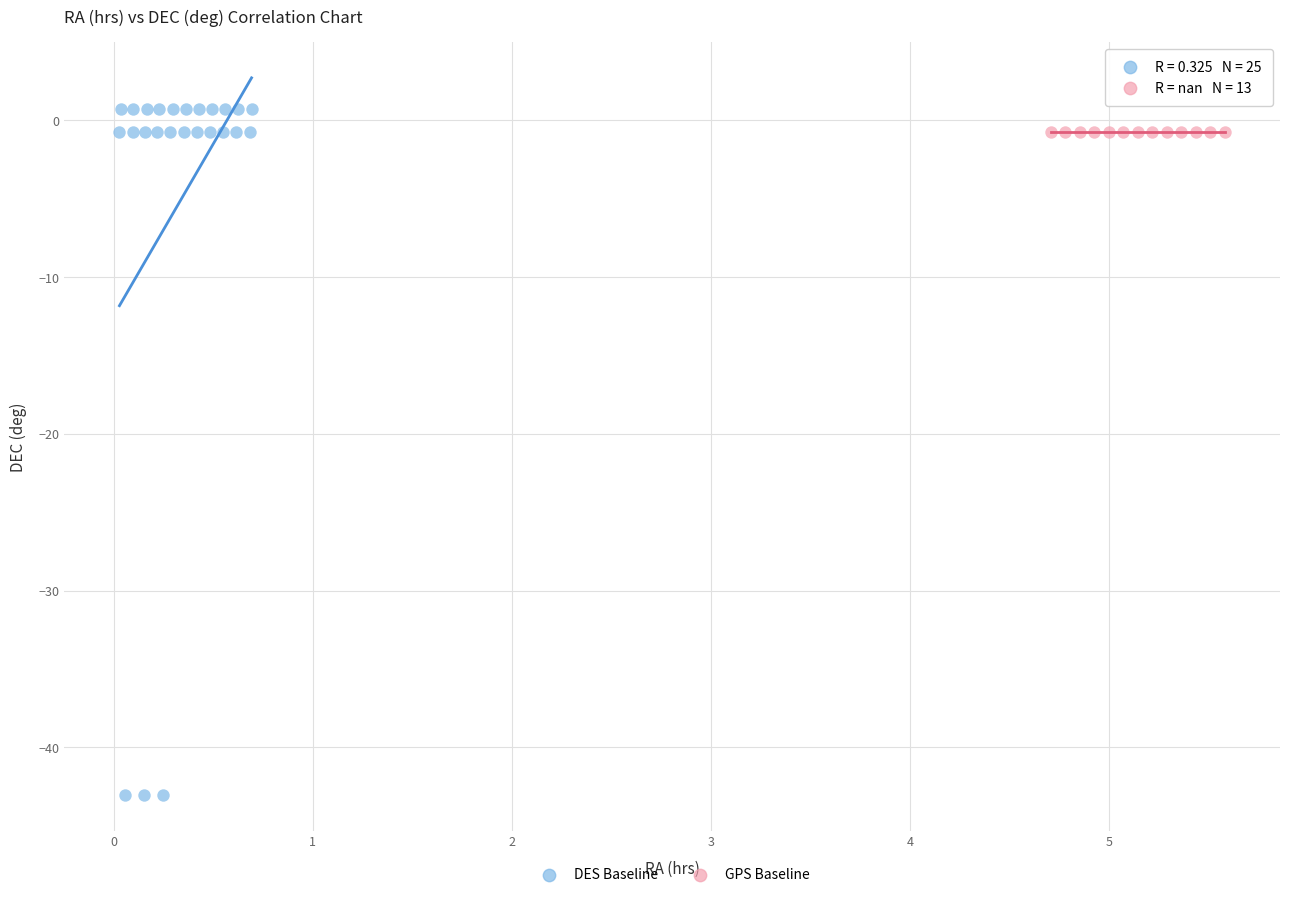

Which series reaches the minimum Y coordinate?

DES Baseline